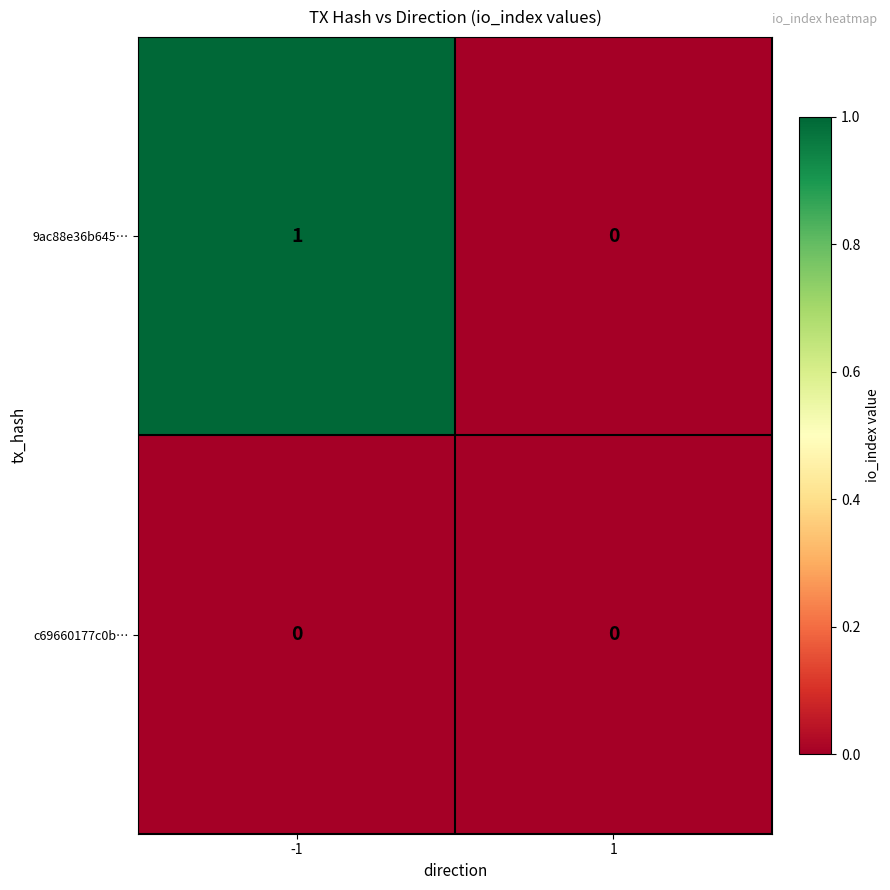

Rank the series by their maximum value, from highest to lowest.

9ac88e36b645…, c69660177c0b…